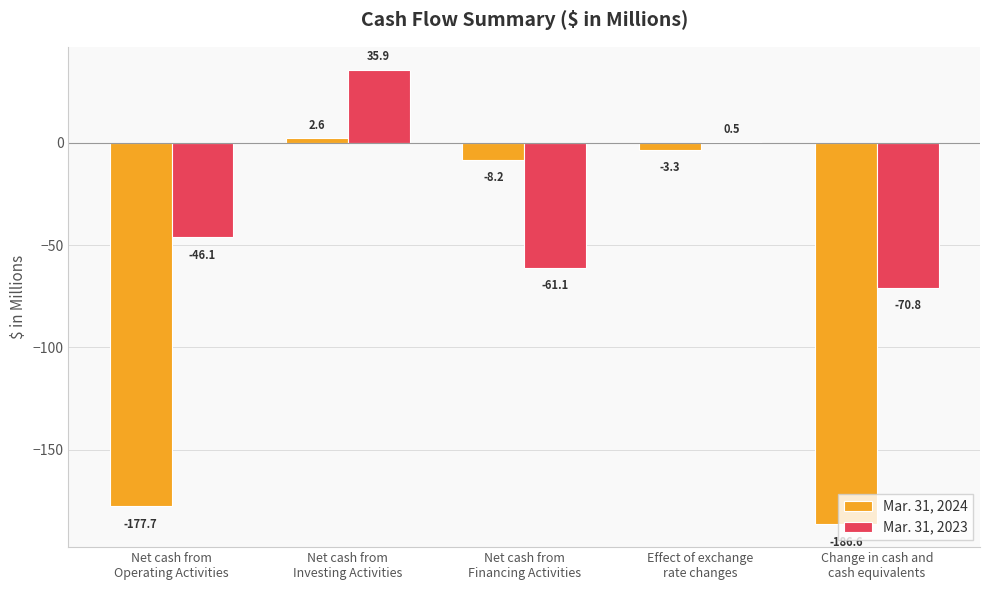

What is the highest value of the Mar. 31, 2024 series?

2.6